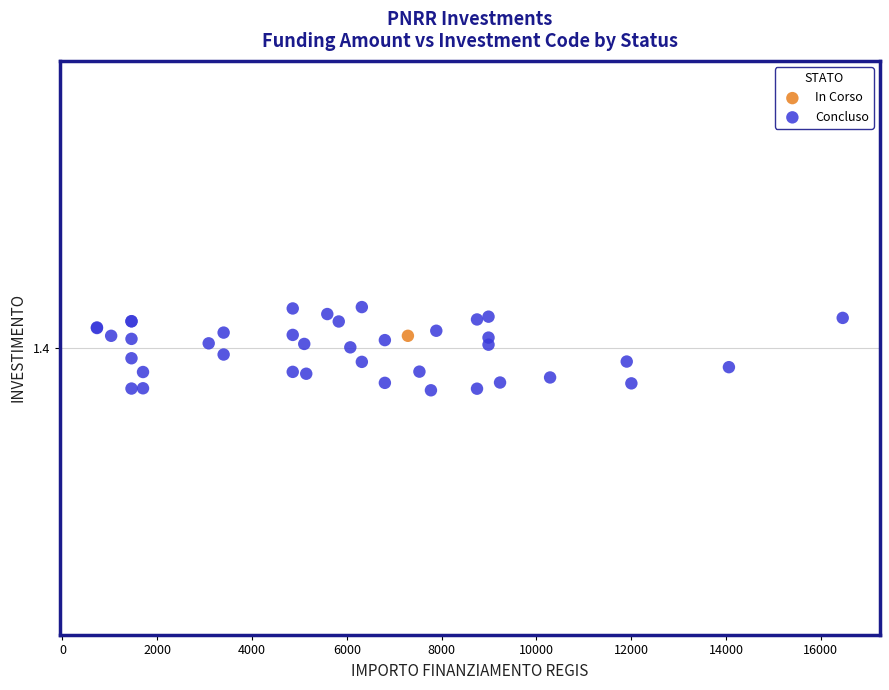

What are all the series names shown in the legend?

In Corso, Concluso